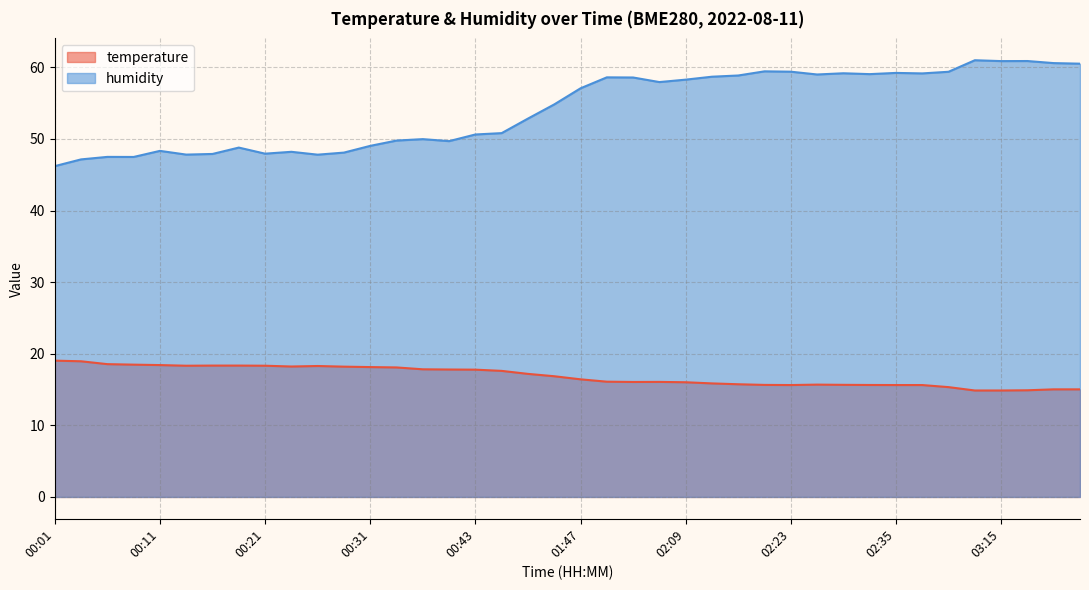

Reading left to right, list all the values displayed in this chart.

temperature: 00:01=19.0	00:03=18.9	00:06=18.6	00:08=18.5	00:11=18.4	00:14=18.3	00:16=18.4	00:18=18.4	00:21=18.3	00:23=18.2	00:26=18.3	00:28=18.2	00:31=18.1	00:33=18.1	00:36=17.8	00:38=17.8	00:43=17.8	00:50=17.6	01:06=17.2	01:28=16.9	01:47=16.4	01:55=16.1	02:04=16.1	02:07=16.1	02:09=16.0	02:12=15.9	02:18=15.7	02:20=15.7	02:23=15.6	02:26=15.7	02:29=15.7	02:32=15.6	02:35=15.6	02:42=15.6	02:56=15.3	03:10=14.9	03:15=14.9	03:24=14.9	03:27=15.0	03:32=15.0
humidity: 00:01=46.2	00:03=47.1	00:06=47.5	00:08=47.5	00:11=48.3	00:14=47.8	00:16=47.9	00:18=48.8	00:21=48.0	00:23=48.2	00:26=47.8	00:28=48.1	00:31=49.0	00:33=49.8	00:36=50.0	00:38=49.7	00:43=50.6	00:50=50.8	01:06=52.9	01:28=54.8	01:47=57.1	01:55=58.6	02:04=58.6	02:07=58.0	02:09=58.3	02:12=58.7	02:18=58.9	02:20=59.5	02:23=59.4	02:26=59.0	02:29=59.2	02:32=59.1	02:35=59.2	02:42=59.2	02:56=59.4	03:10=61.0	03:15=60.9	03:24=60.9	03:27=60.6	03:32=60.5